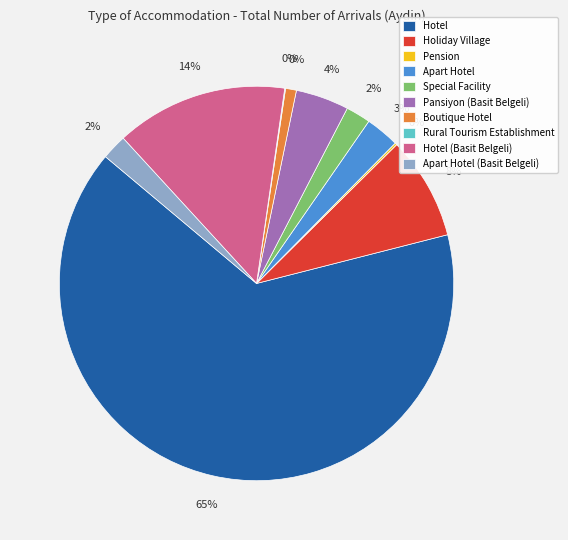

The Pension slice represents 9% of the pie. True or false?

False